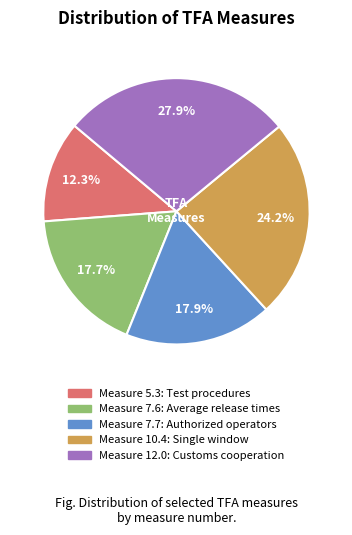

Is there a majority slice in this chart?

No